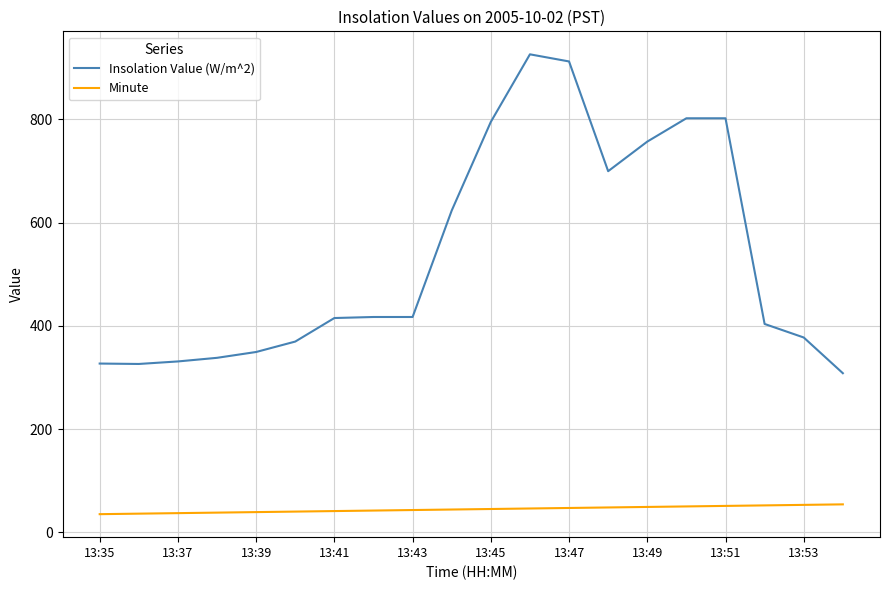

Rank the series by their average value, from highest to lowest.

Insolation Value (W/m^2), Minute